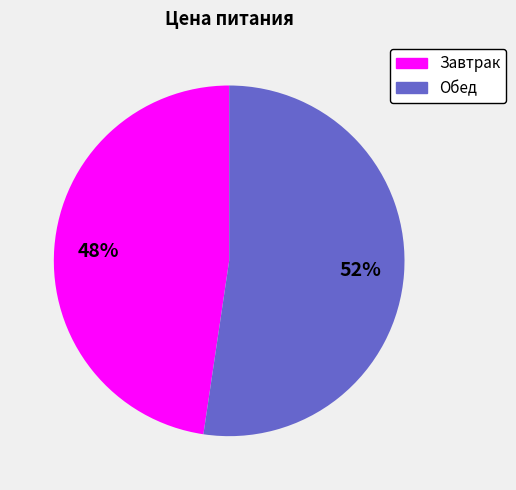

Approximately how many times larger is the value at Завтрак compared to Обед?

0.9